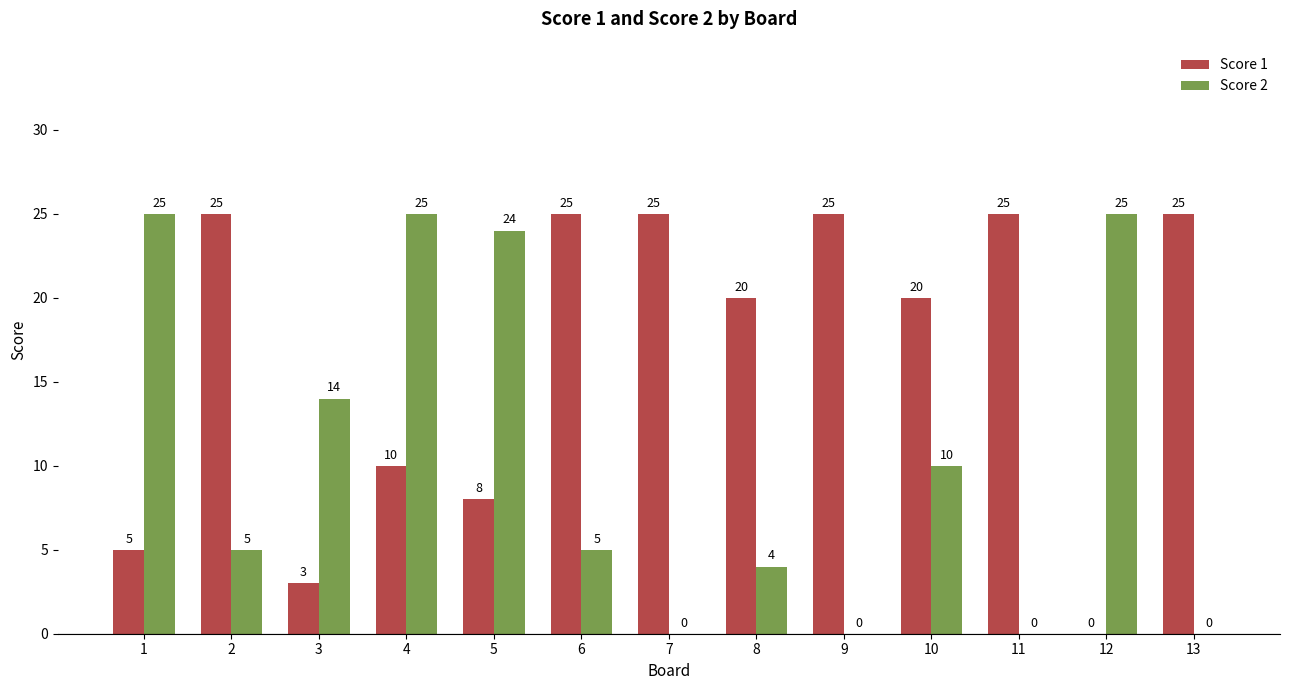

What is the maximum value shown in the chart?

25